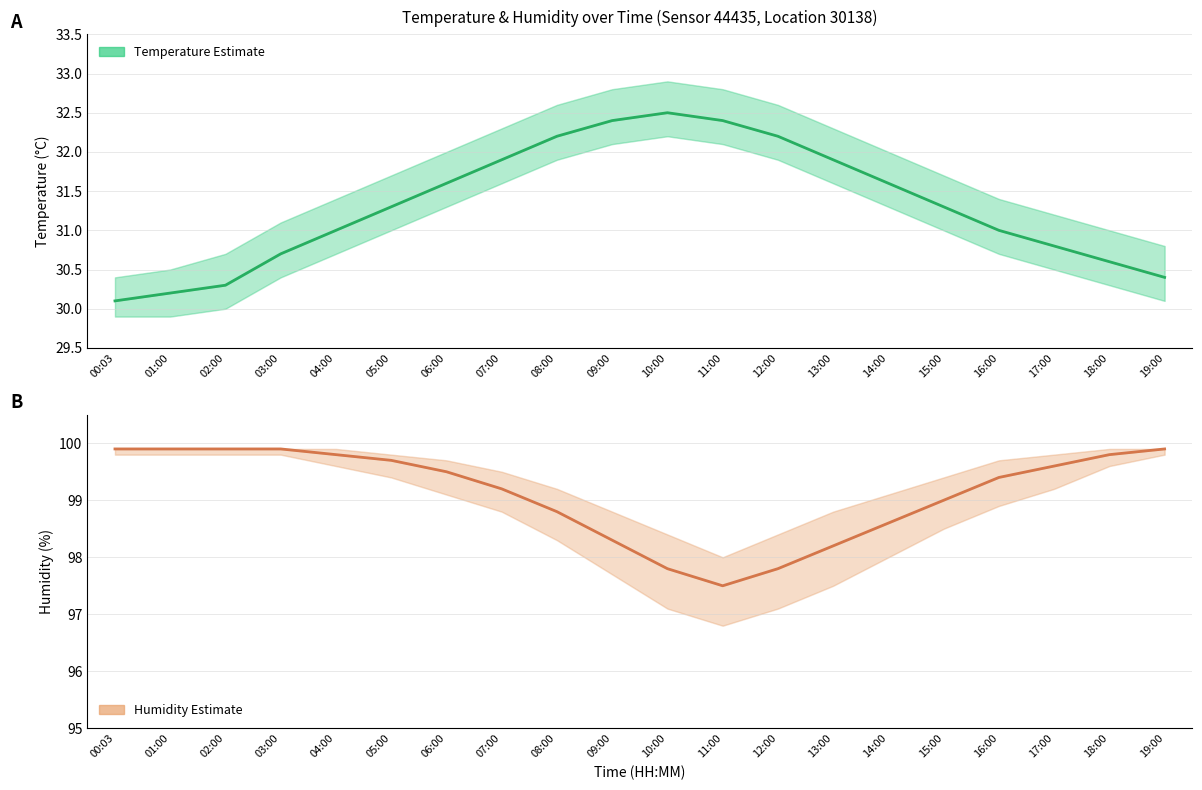

At which label does temperature reach its minimum?

00:03